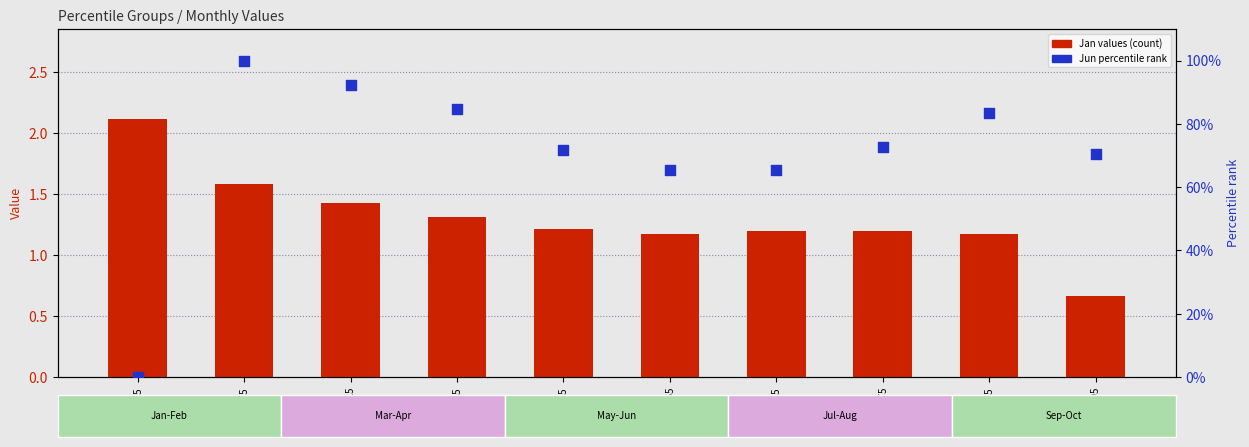

Is the value of Jun percentile at pct85 greater than the value of Jan values at pct85?

Yes